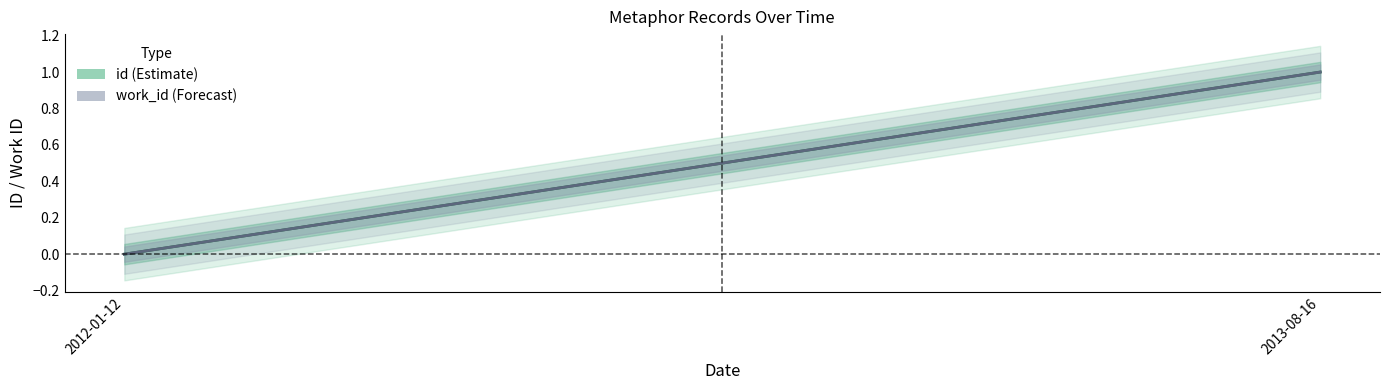

Which series has the largest range (max minus min)?

id (Estimate)